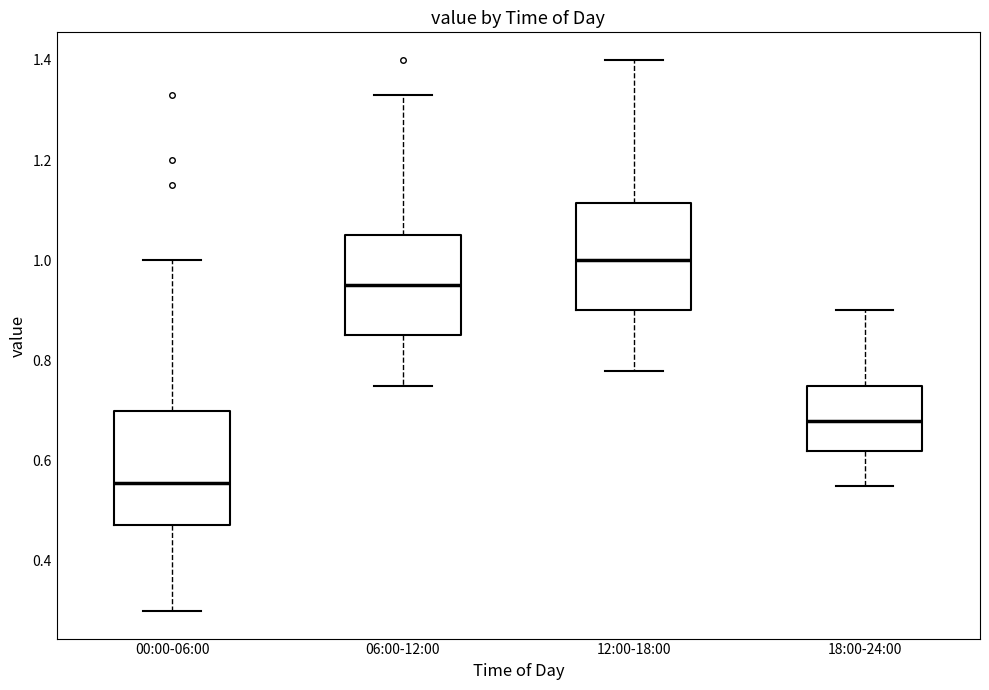

Where does the lower whisker of the box for 18:00-24:00 end on the y-axis? The values are not printed on the chart, so give them approximately, as read against the axis.

0.56